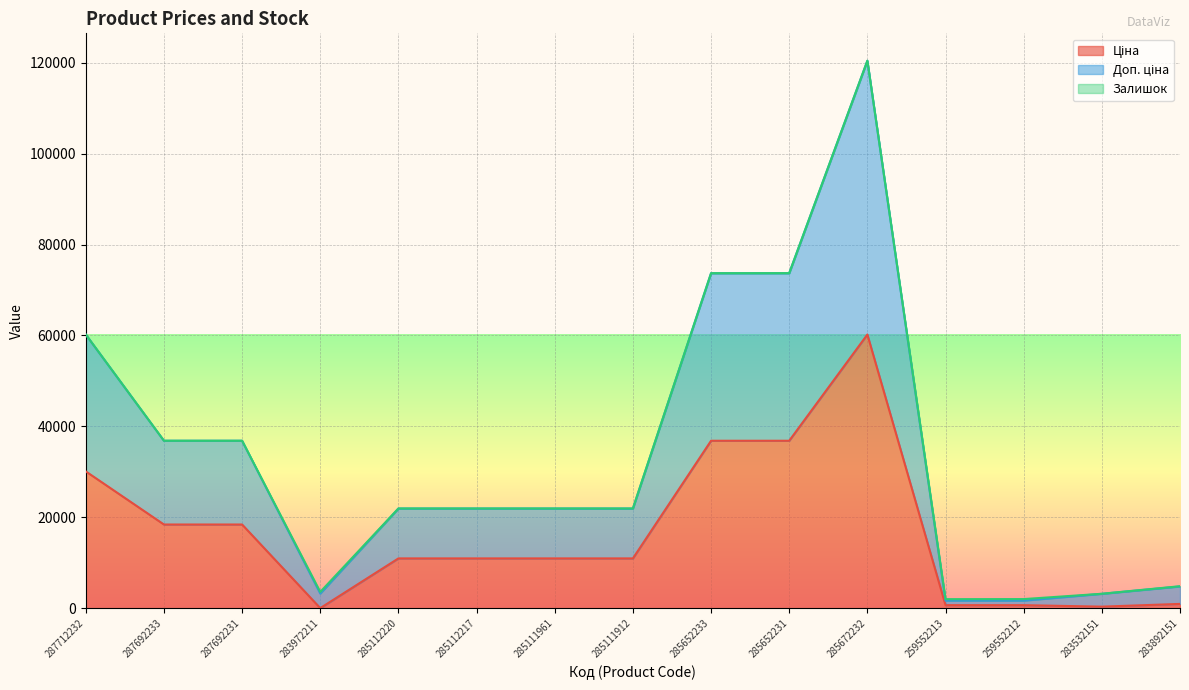

At how many categories does at least one series exceed 17433?

10